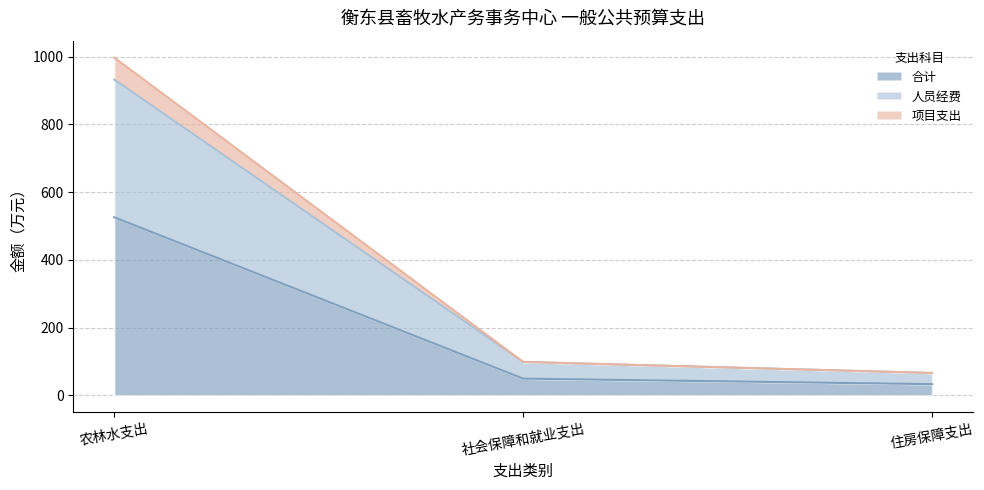

What is the label of the 2nd point from the right?

社会保障和就业支出